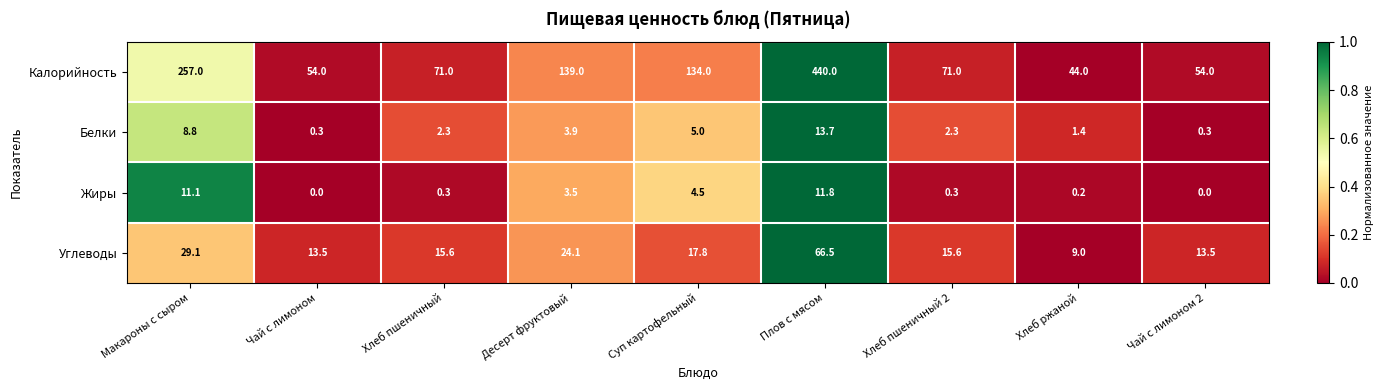

Which series has the widest spread of values?

Калорийность